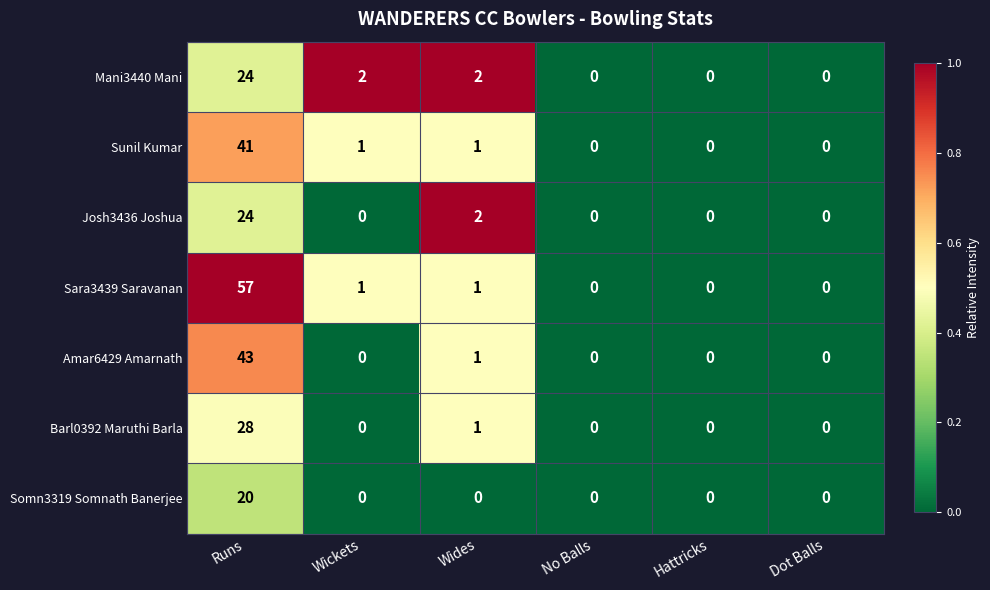

How many values in the Sunil Kumar series are below 1?

3